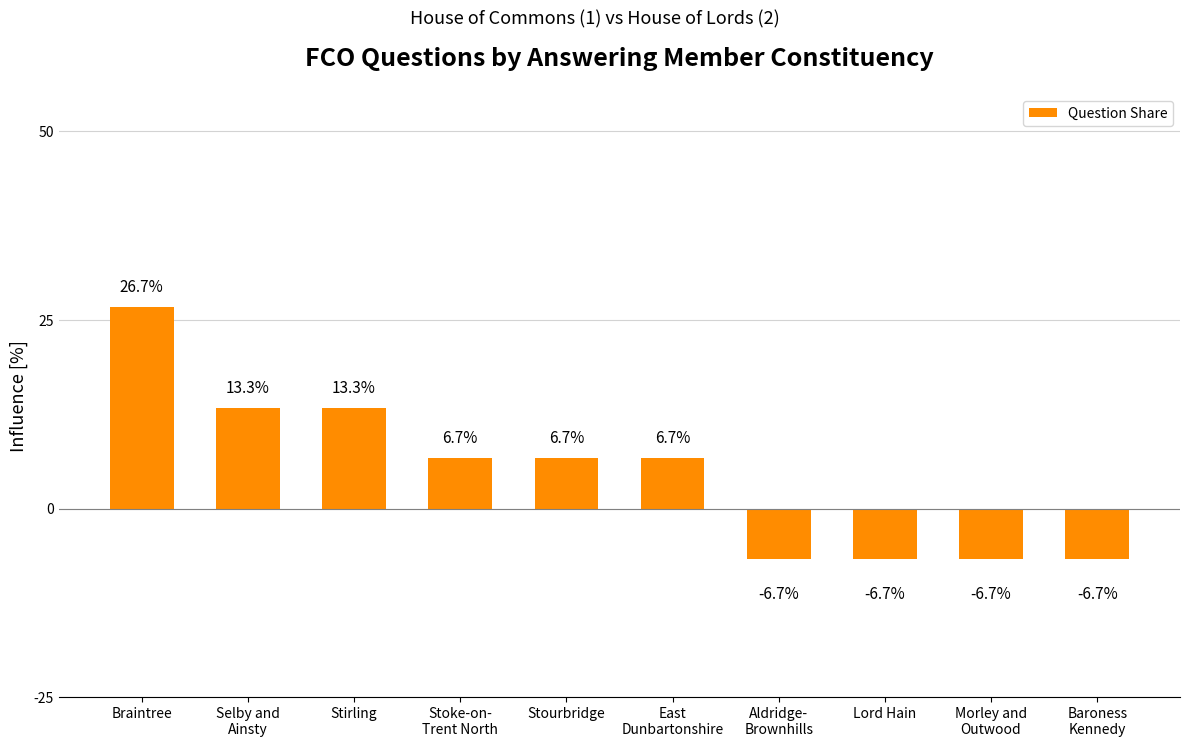

The value at Stourbridge is 6.7. True or false?

True